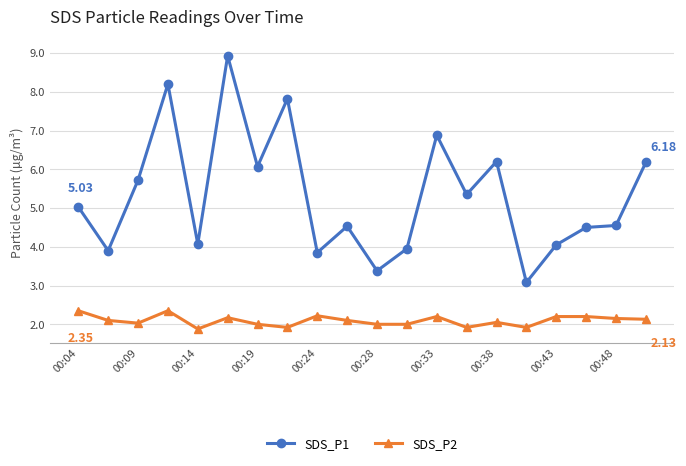

True or false: SDS_P1 has more than 0 points higher than both neighbors.

True